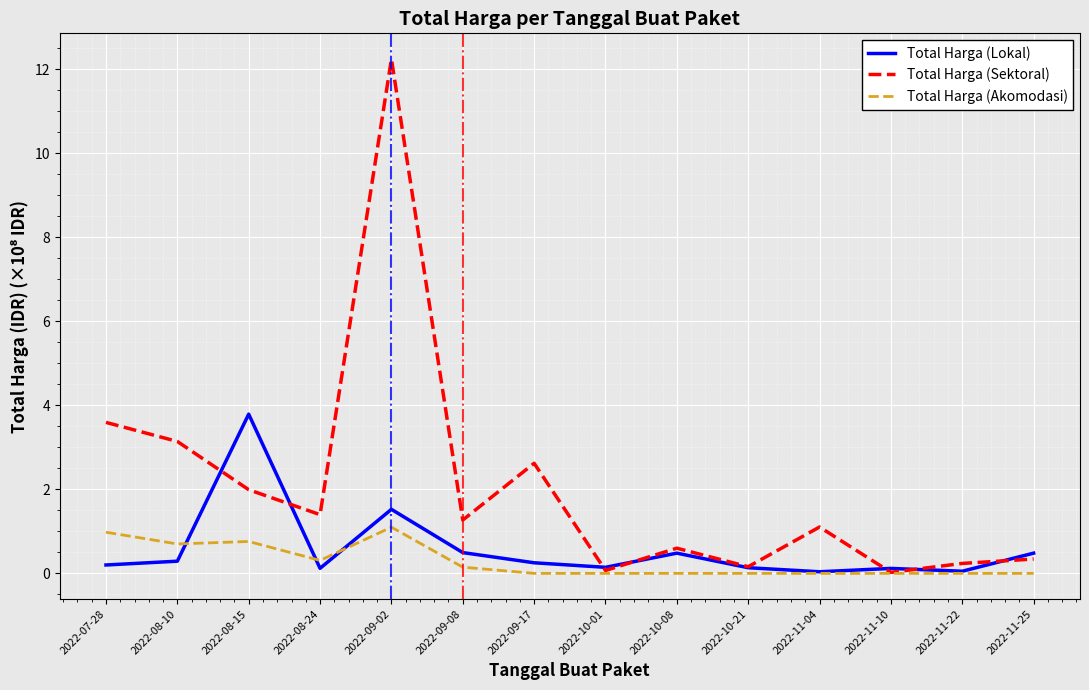

What is the difference between the highest and lowest values at 2022-11-25?

0.5